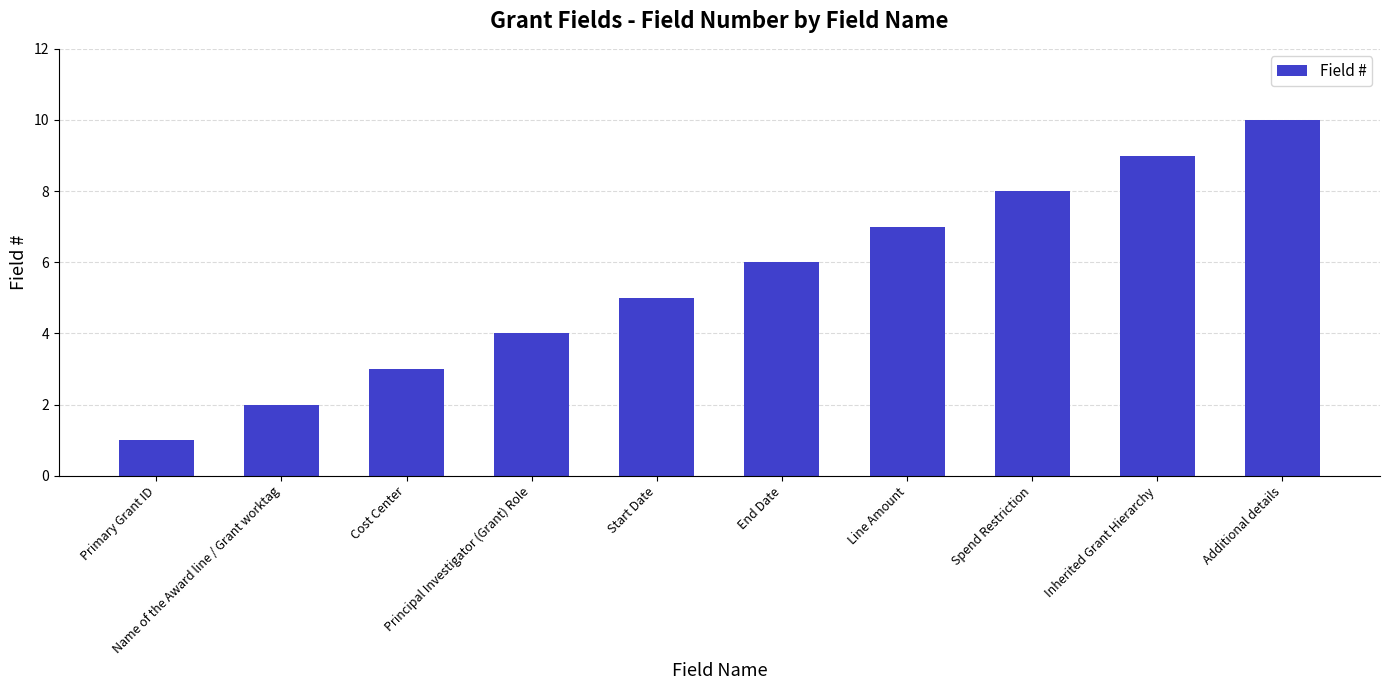

What is the smallest value displayed?

1